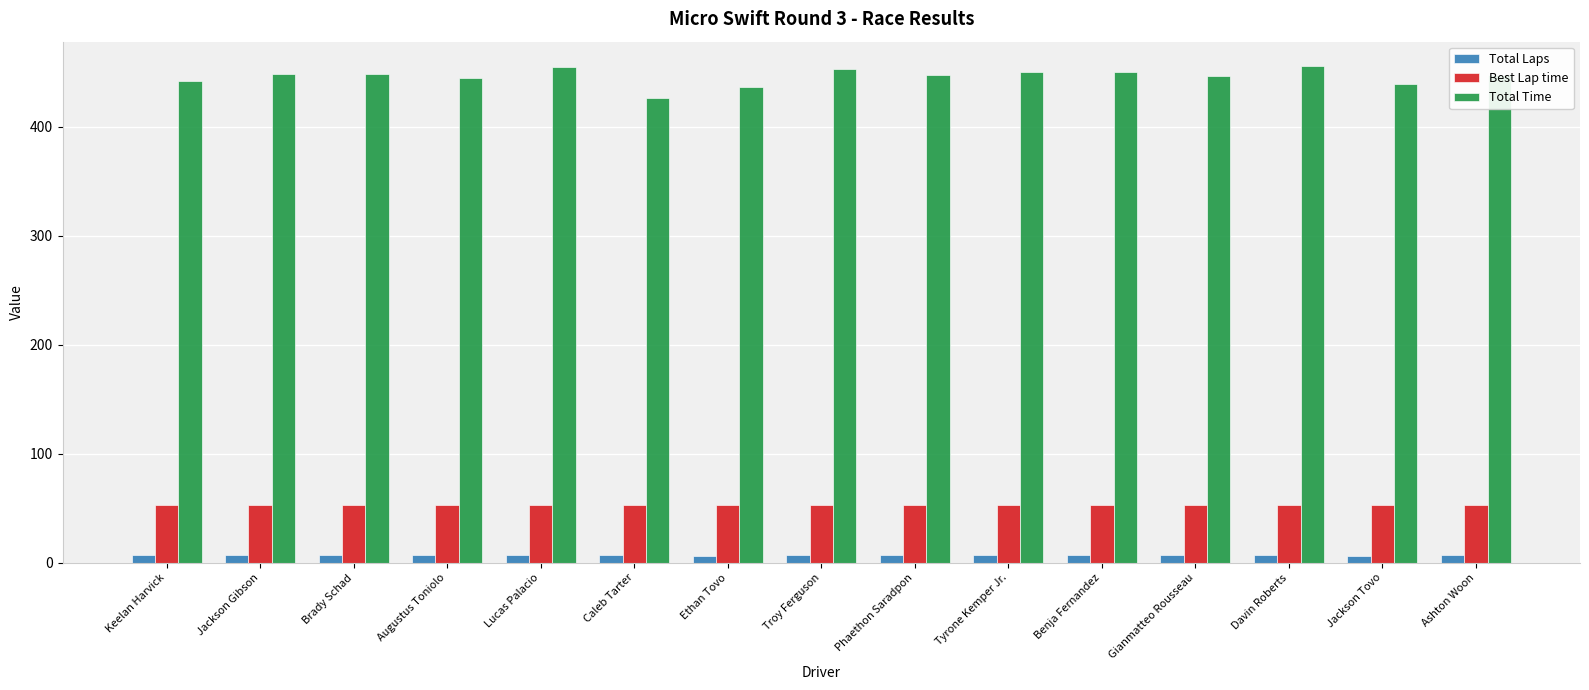

What is the total value across all series at Jackson Gibson?

507.9